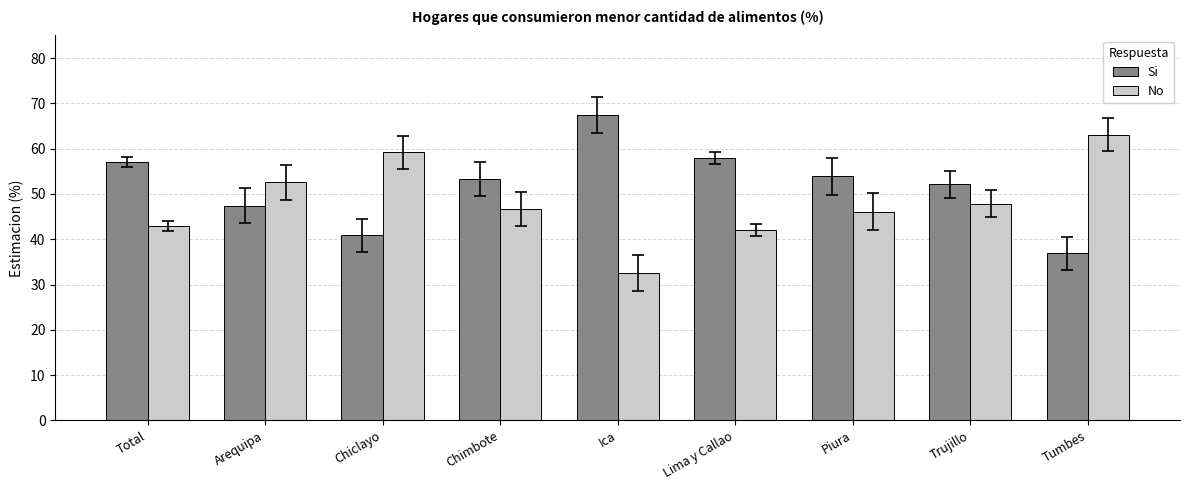

Which series has the largest total across all categories?

Si